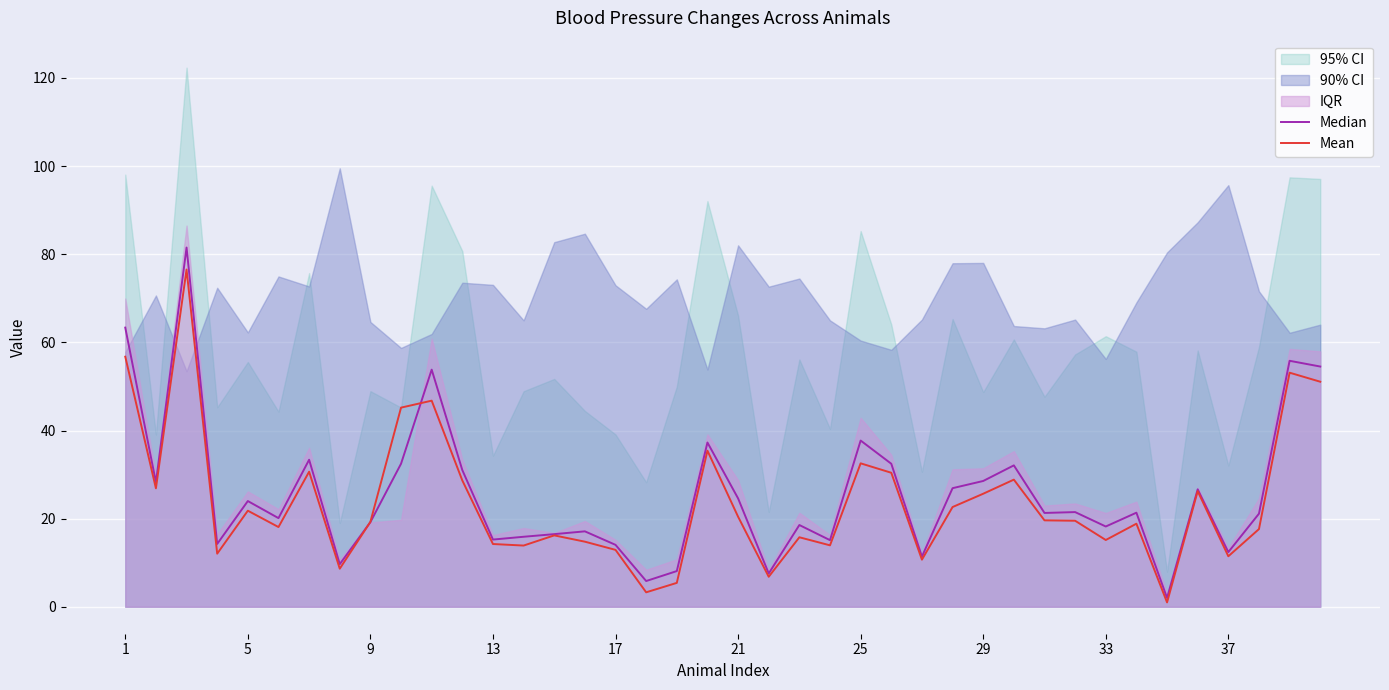

Reading left to right, list all the values displayed in this chart.

Median: 63.4	28.2	81.5	14.3	24.0	20.1	33.4	9.7	19.2	32.5	53.8	31.0	15.2	15.9	16.5	17.1	14.1	5.8	8.1	37.3	24.6	7.5	18.5	15.1	37.7	32.5	11.4	26.9	28.5	32.1	21.3	21.5	18.2	21.4	2.0	26.6	12.4	21.1	55.8	54.5
Mean: 56.8	26.9	76.5	12.1	21.8	18.1	30.6	8.6	19.3	45.2	46.8	28.7	14.2	13.9	16.2	14.8	12.9	3.3	5.4	35.4	20.4	6.8	15.8	13.9	32.5	30.4	10.7	22.6	25.6	28.9	19.6	19.5	15.2	18.9	1.0	26.2	11.5	17.6	53.1	51.1